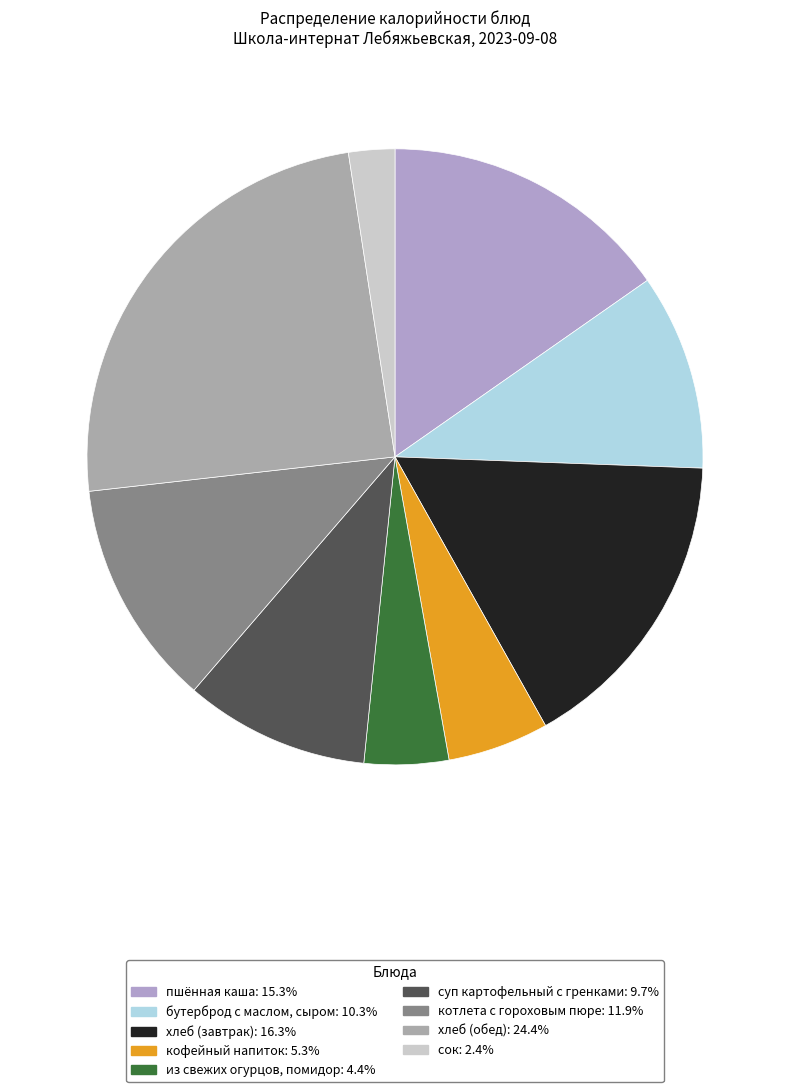

True or false: кофейный напиток accounts for 1% of the total.

False